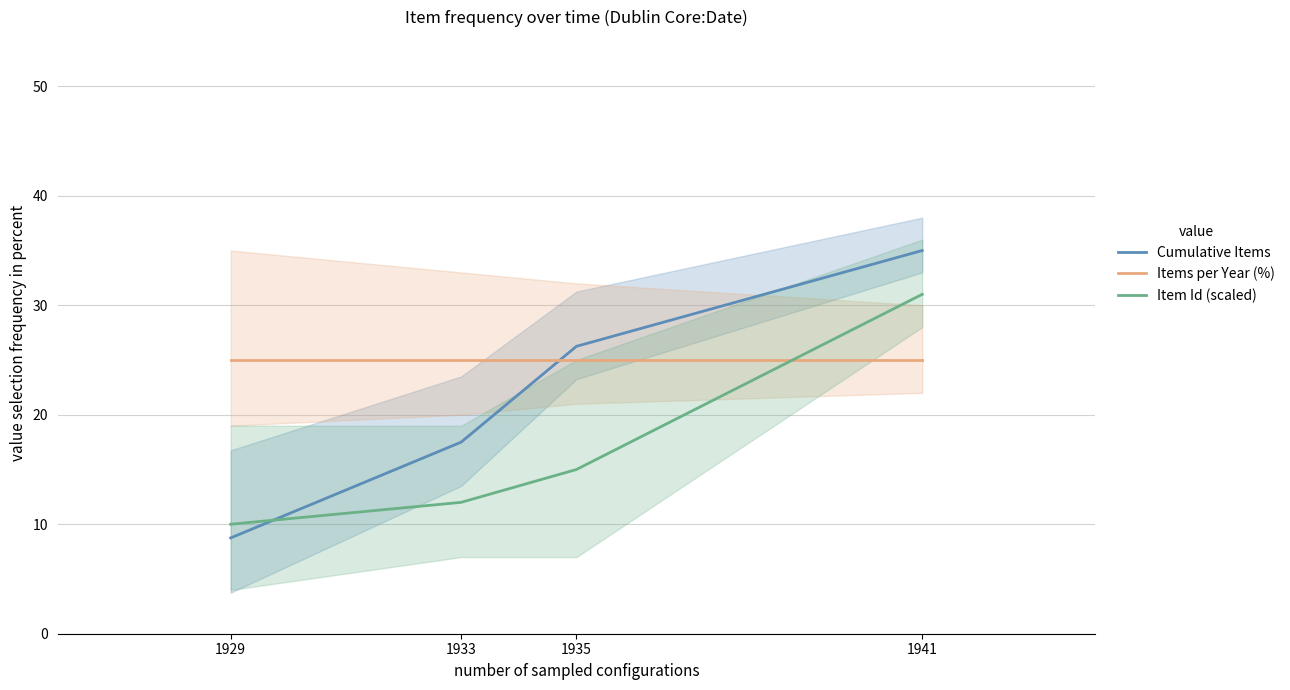

Rank the series by their maximum value, from highest to lowest.

Cumulative Items, Item Id (scaled), Items per Year (%)